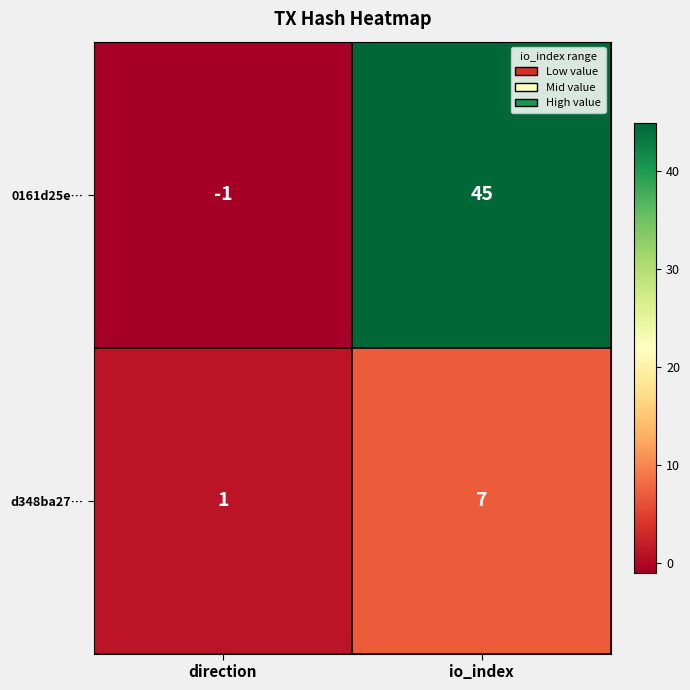

Which label corresponds to the smallest value in the chart?

direction